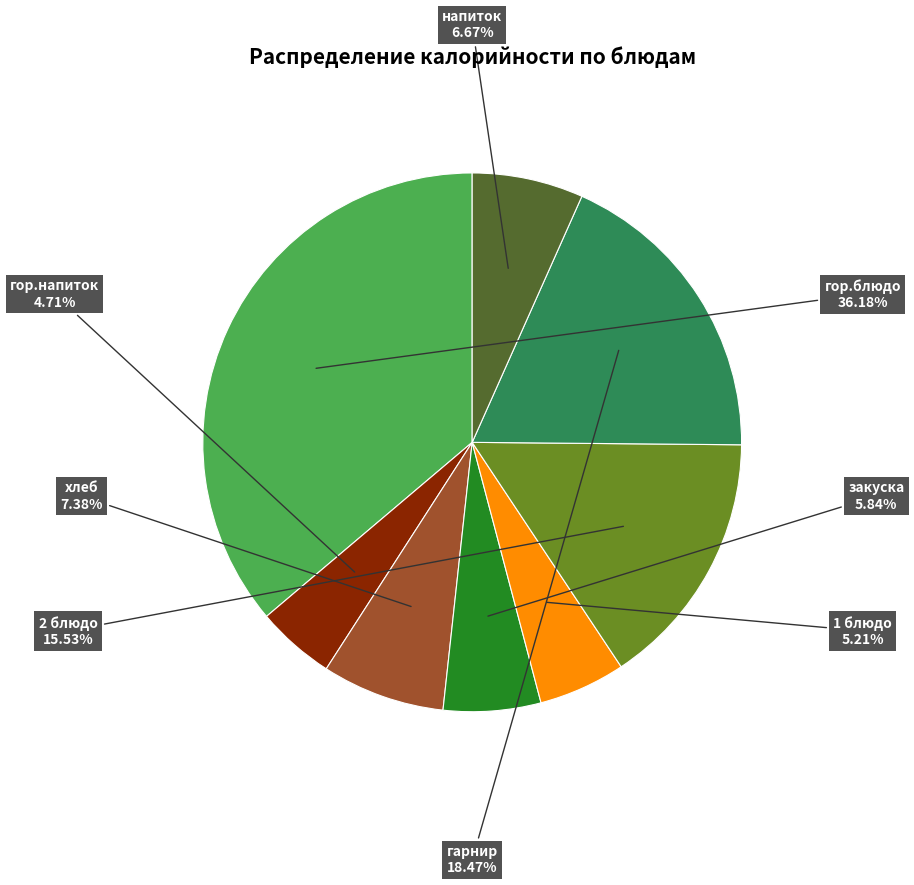

Does any single category account for the majority?

No